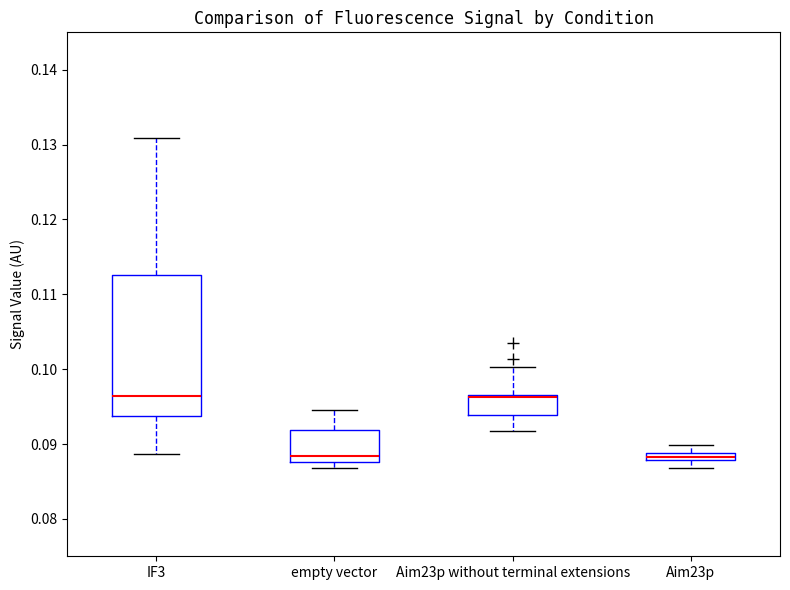

Comparing the boxes themselves (not the whiskers), which one is the tallest?

IF3